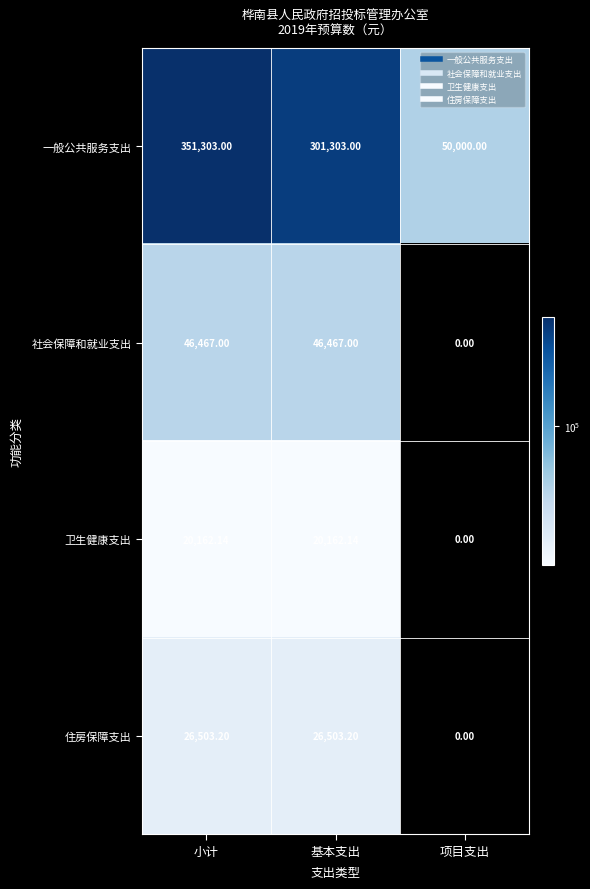

Which series has the widest spread of values?

一般公共服务支出